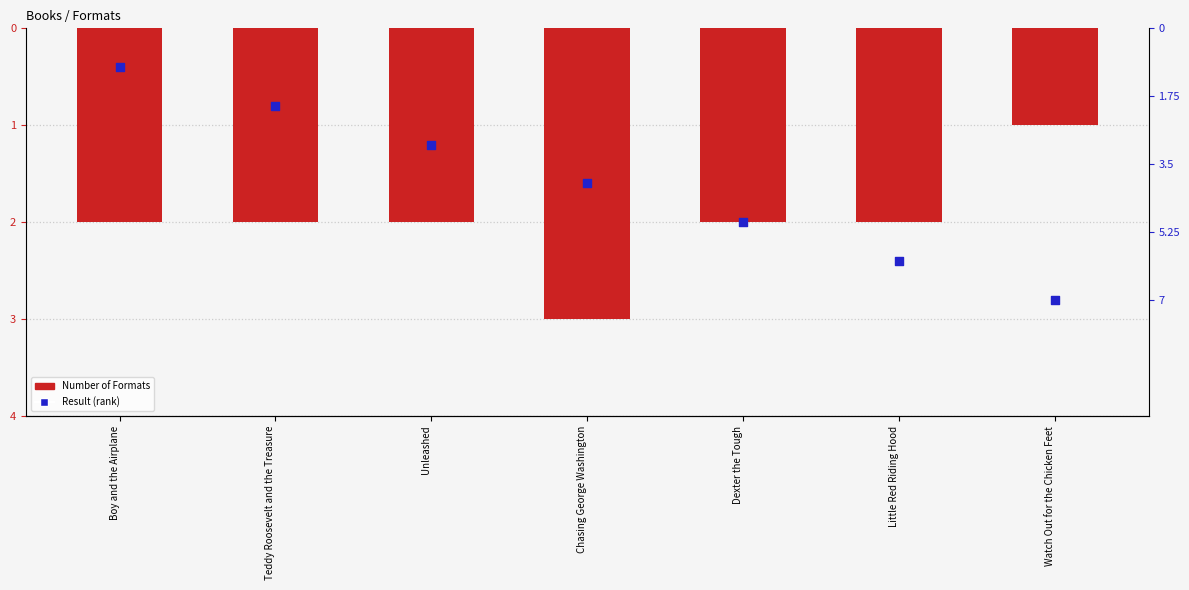

What are all the series names shown in the legend?

Number of Formats, Result (rank)